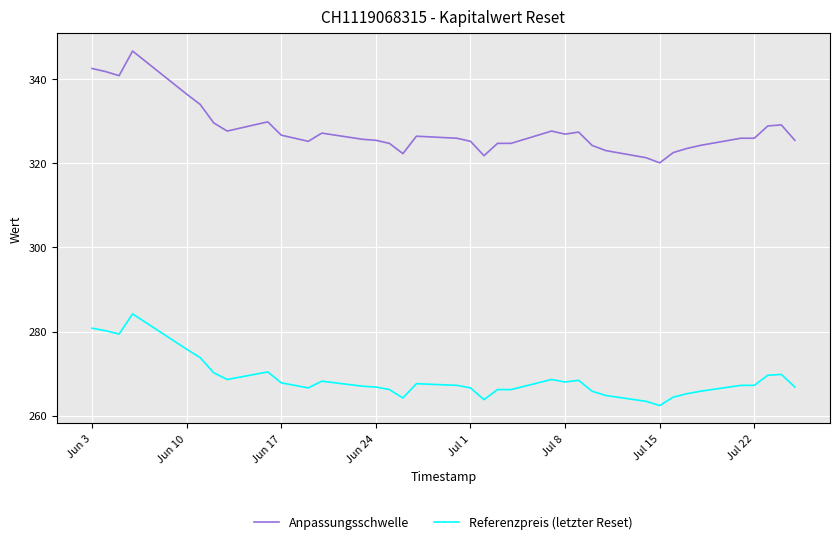

Which series has the largest range (max minus min)?

Anpassungsschwelle